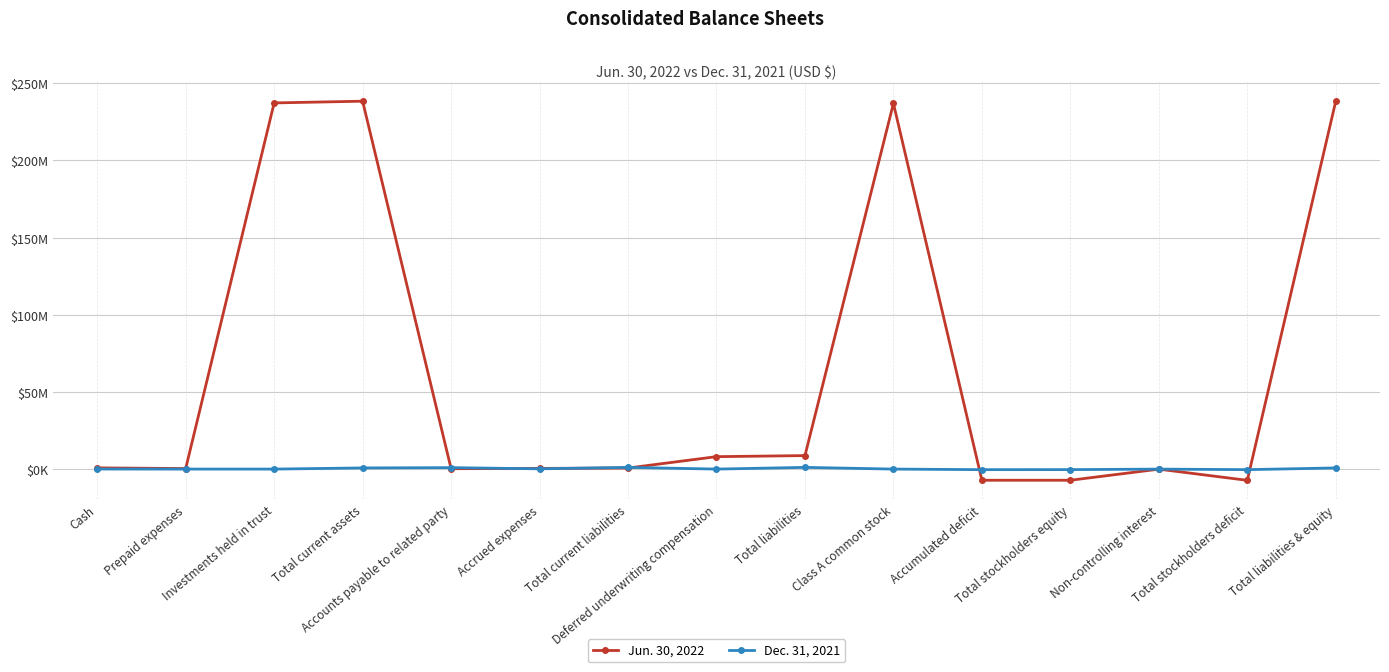

Is this an area chart (filled region under the line)?

No